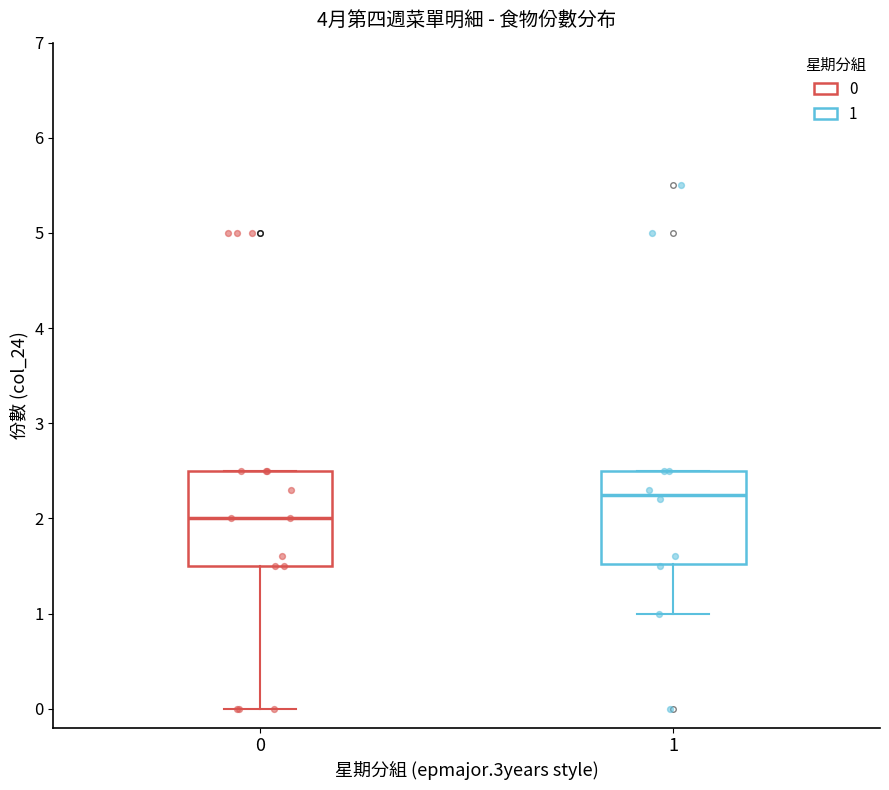

Where is the lower edge of the box at x = 1 on the y-axis? The values are not printed on the chart, so give them approximately, as read against the axis.

1.5